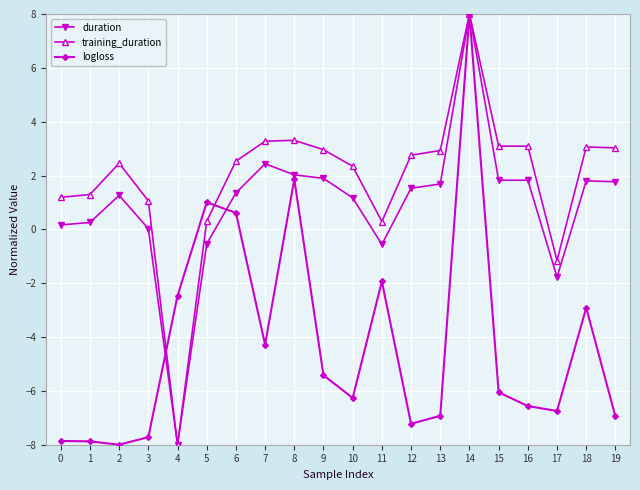

Where does the duration series first go above 1?

2